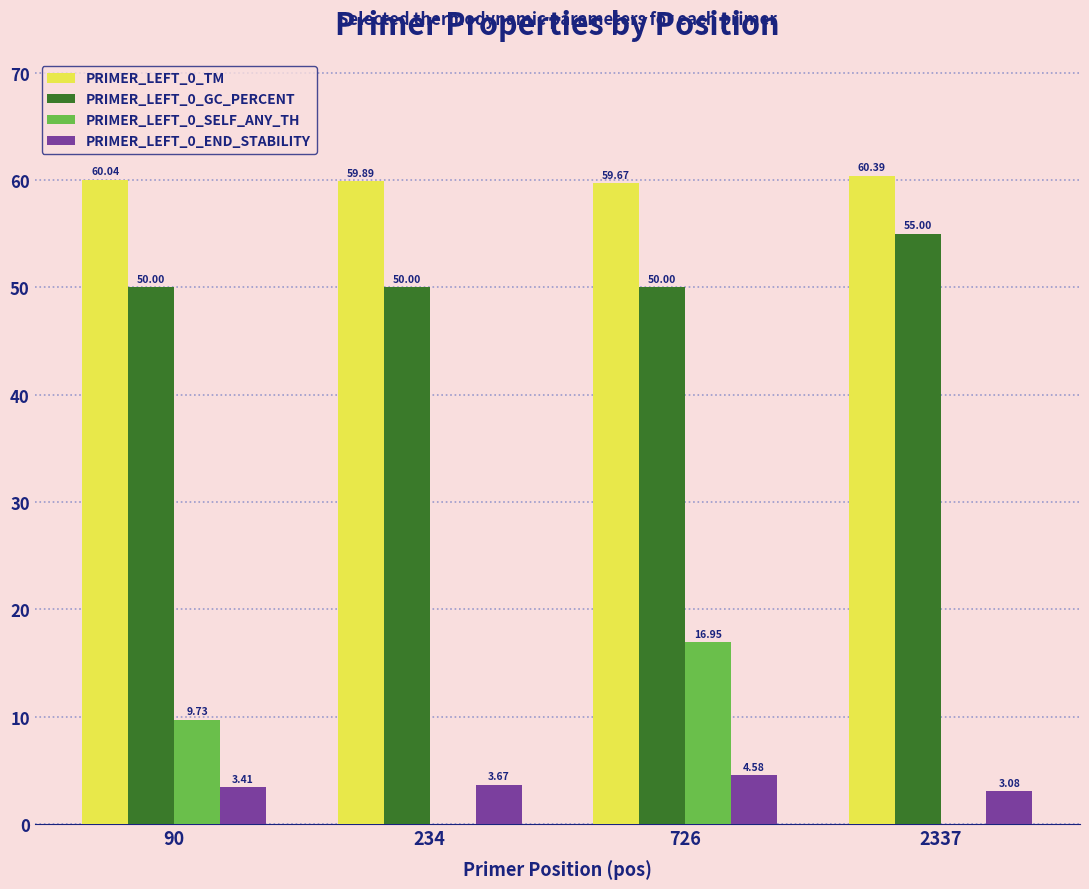

How many PRIMER_LEFT_0_GC_PERCENT values are between 50 and 55?

4